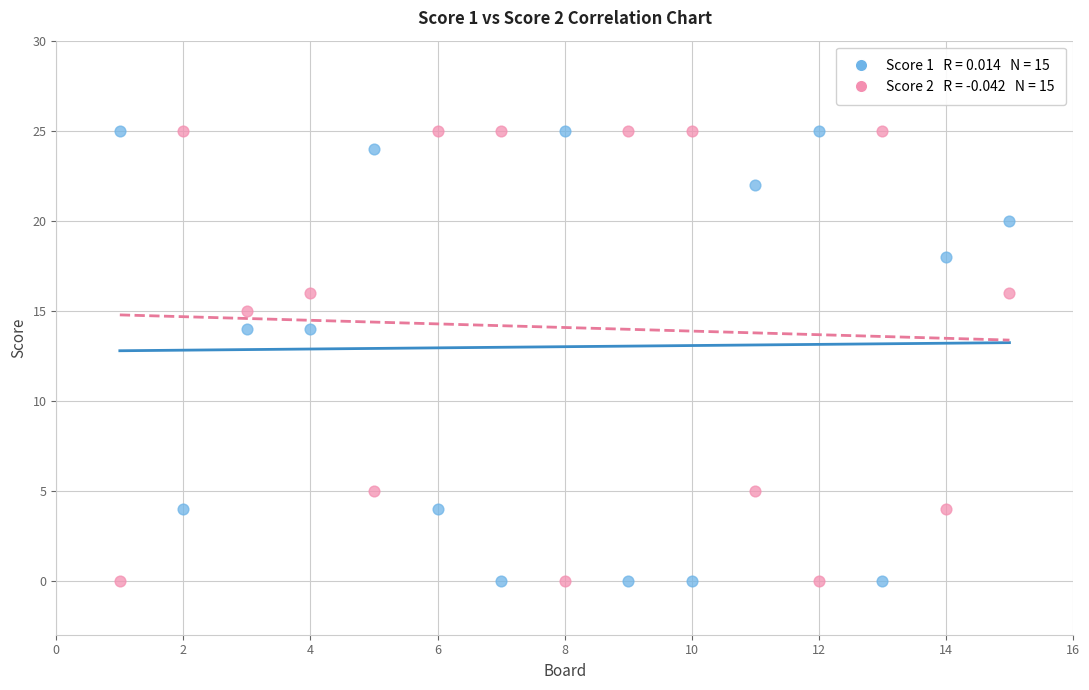

Across all data points, what is the range of X values (max minus min)?

14